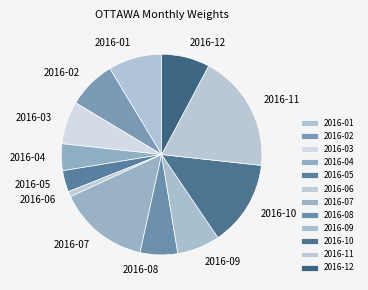

Is it true that 2016-11 is 19% of the pie?

True